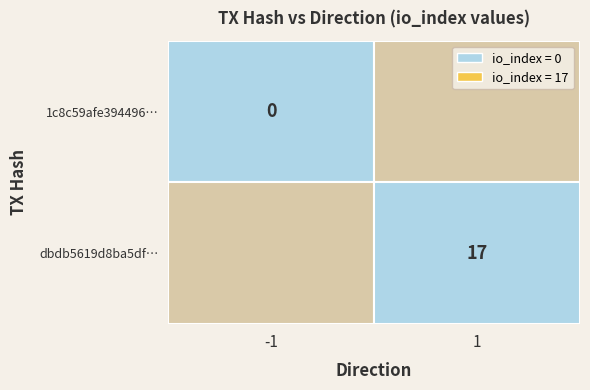

What is the difference between the 1c8c59afe394496bf8e90849e8f4d7d985687e6 values at direction and io_index?

1